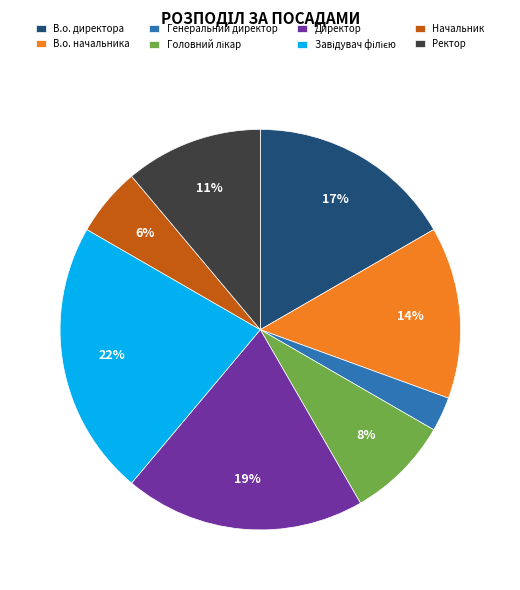

Count the number of slices in the pie.

8